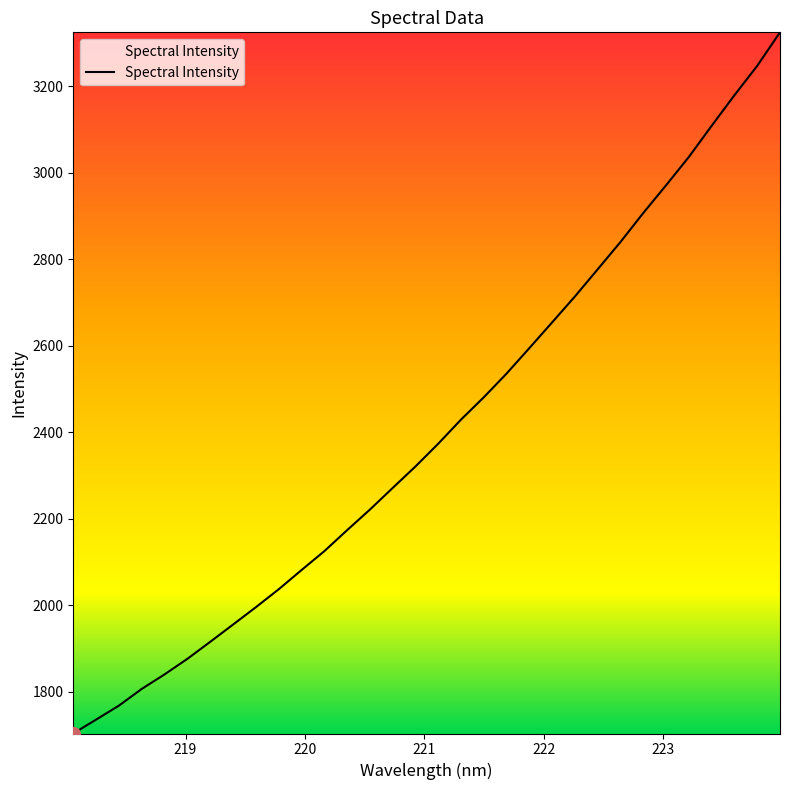

What is the greatest value displayed?

3324.4